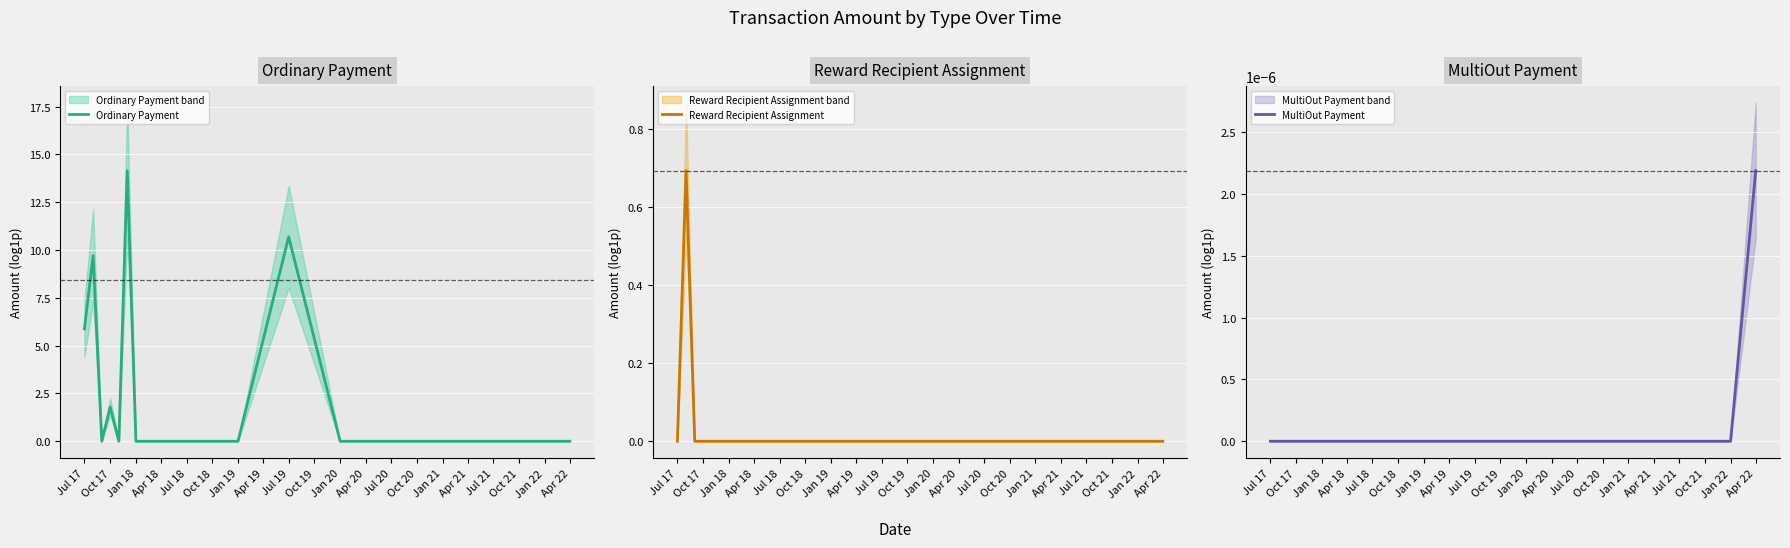

Which series has the largest total across all categories?

Ordinary Payment